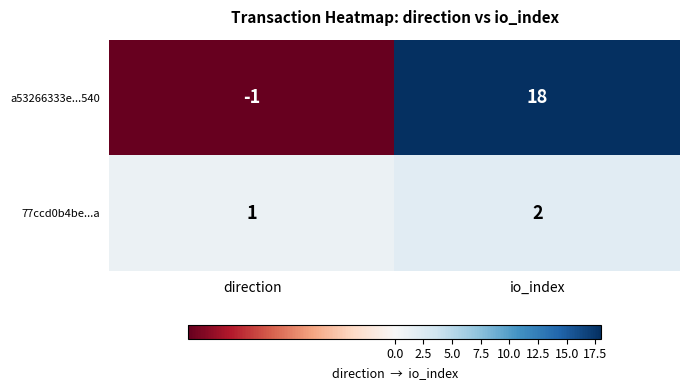

True or false: 77ccd0b4be...a has a value of 2 at io_index.

True